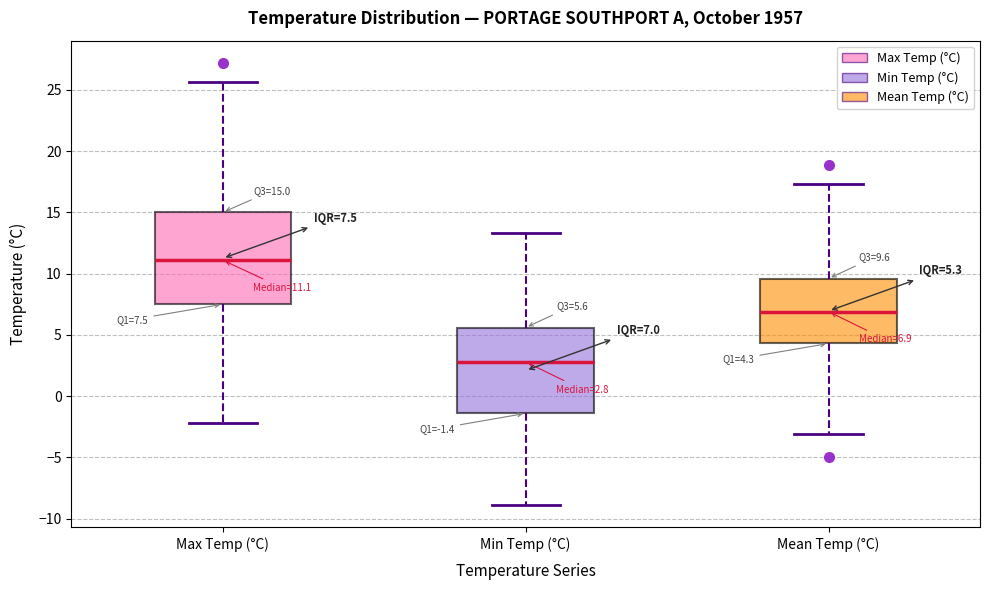

Which box is the tallest, from its lower edge to its upper edge?

Max Temp (°C)